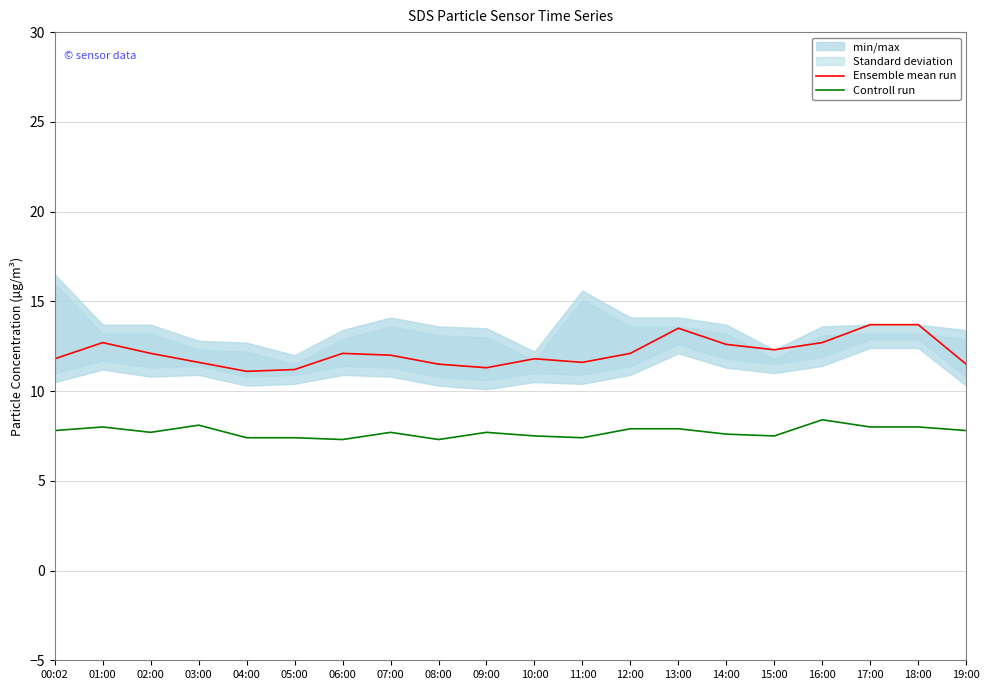

What is the spread (max minus min) of values at 06:00?

4.8